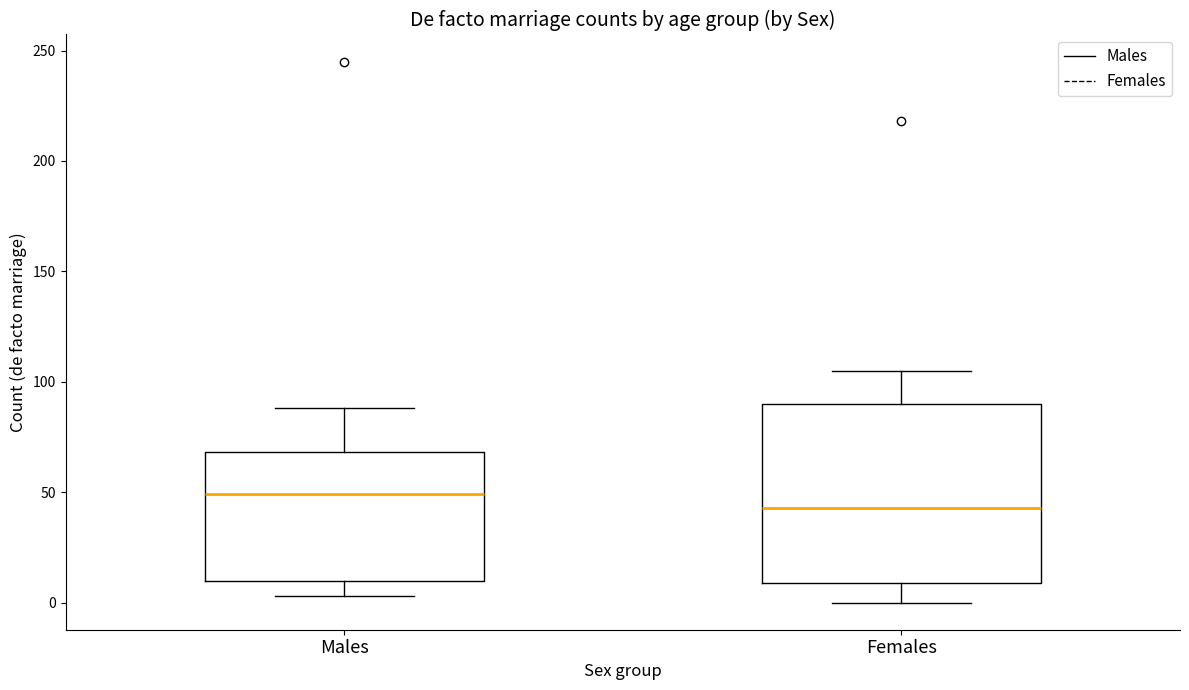

Where is the lower edge of the box for Females on the y-axis? The values are not printed on the chart, so give them approximately, as read against the axis.

10